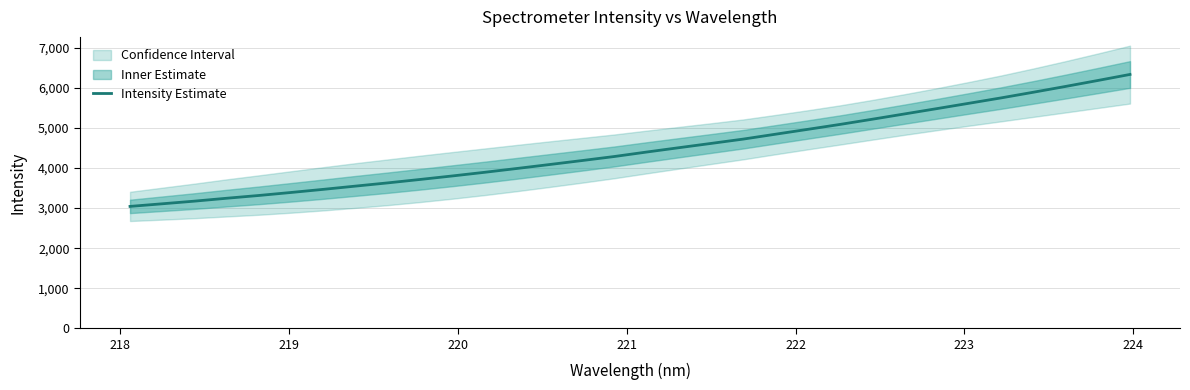

Count the number of values greater than 4399.

16